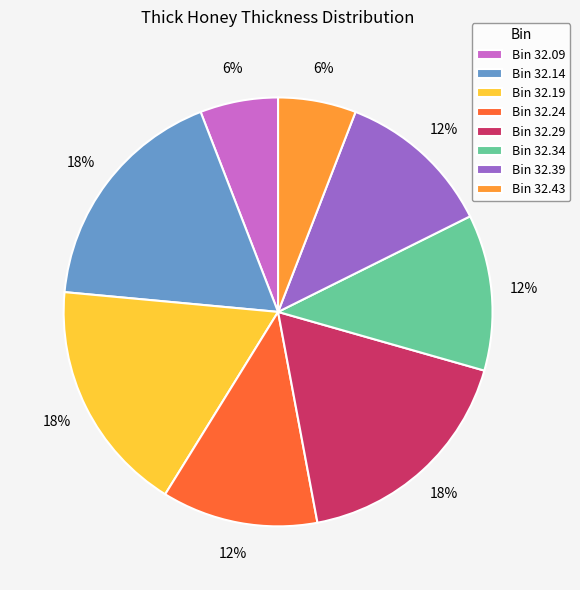

How many slices are in this pie chart?

8